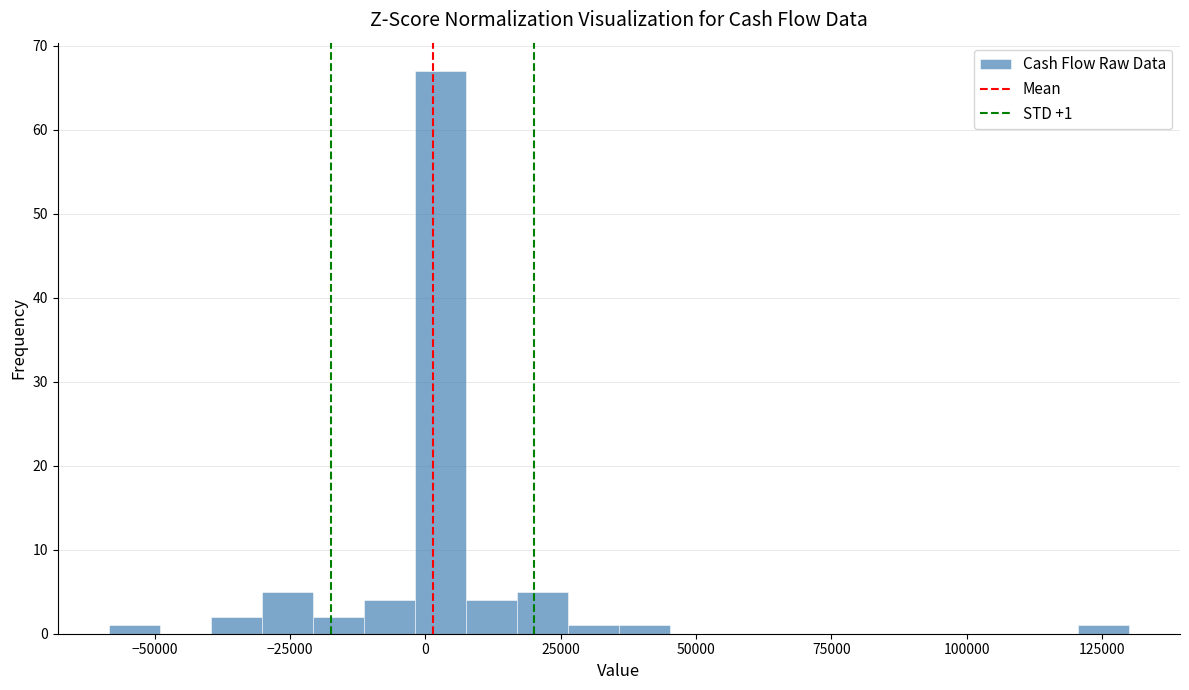

Read against the x-axis, roughly where is the centre of the tallest bar?

5000